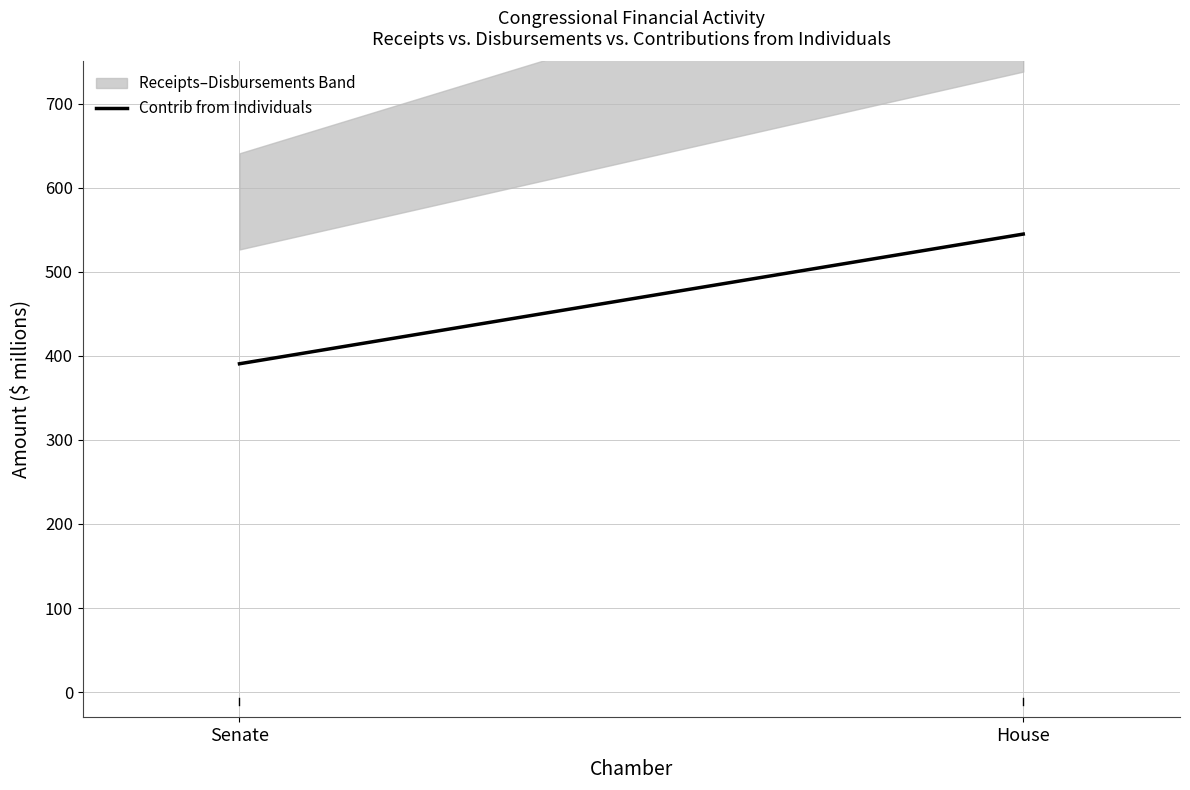

Reading right to left, extract all data points from this chart.

544.7	390.5